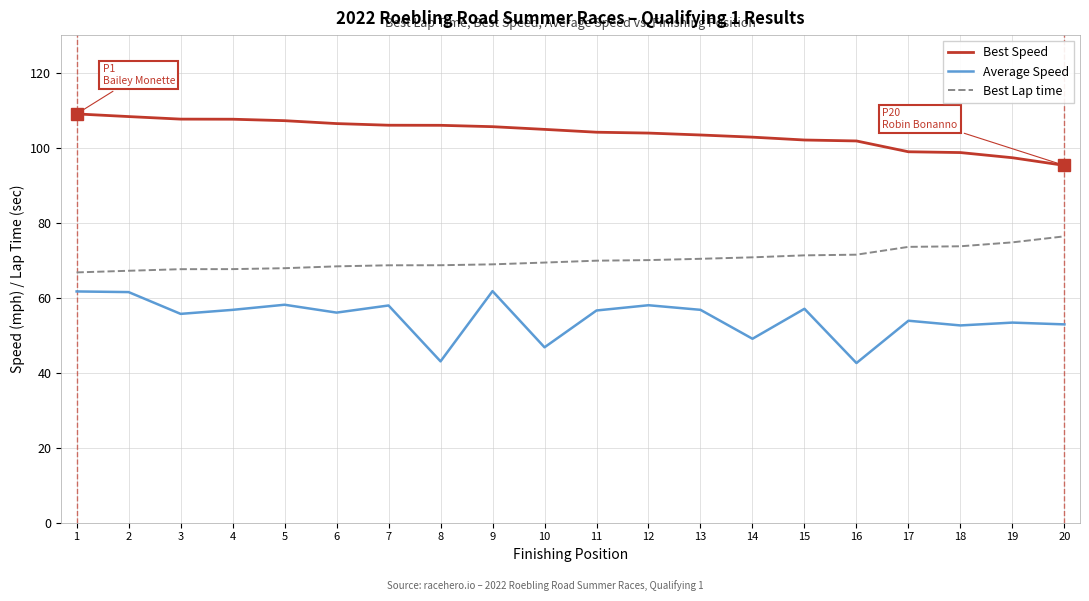

What is the difference between the maximum and minimum values in the Best Lap time series?

9.6